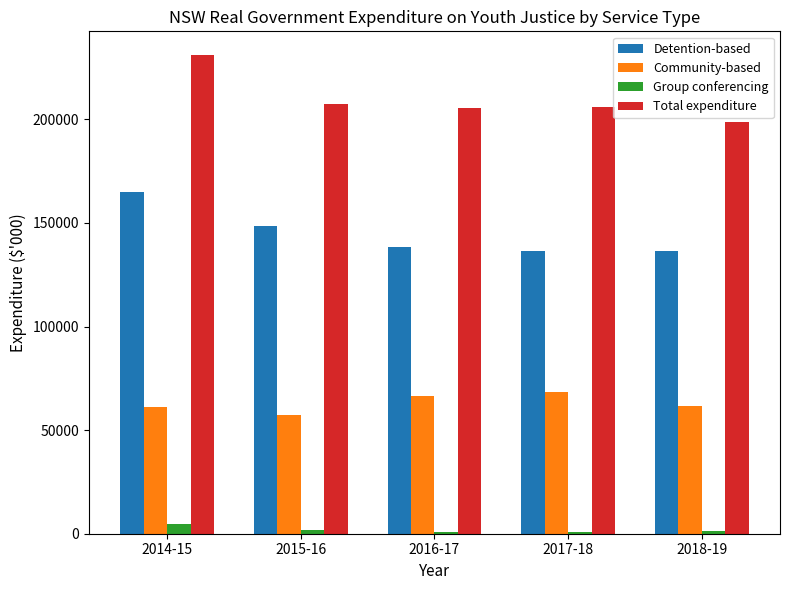

The value of Total expenditure at 2016-17 is 205520.2. True or false?

True